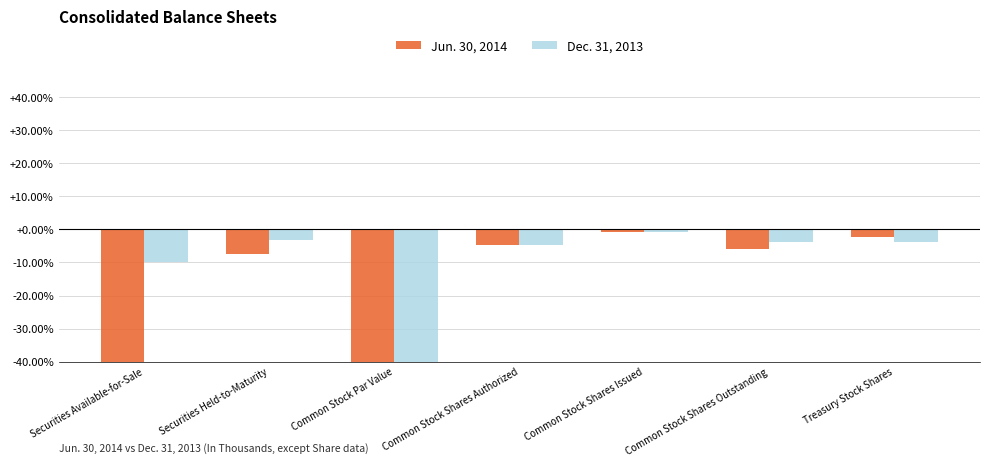

Between Common Stock Shares Authorized and Common Stock Shares Outstanding, which is larger?

Common Stock Shares Authorized